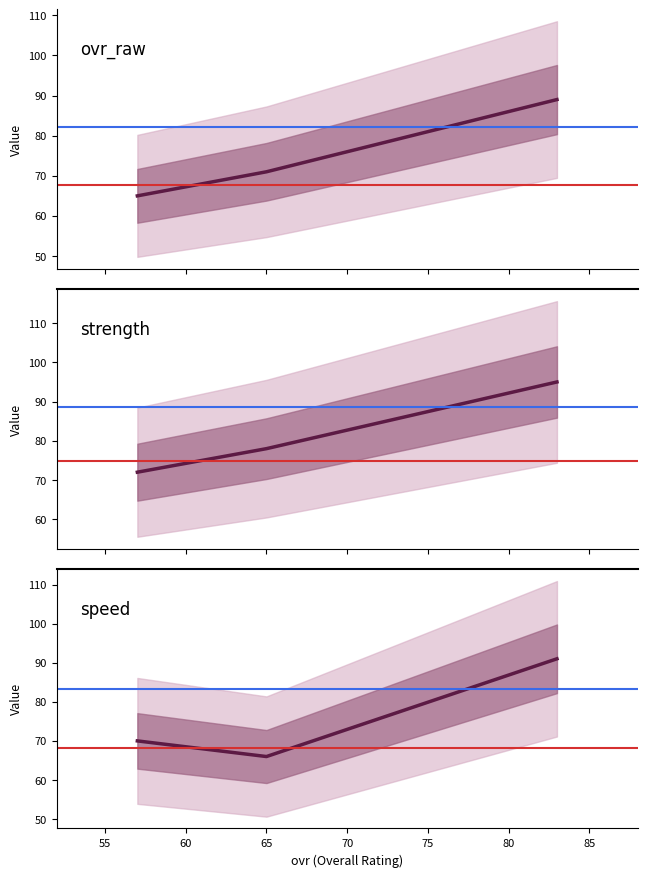

What is the total value across all series at 60?

207